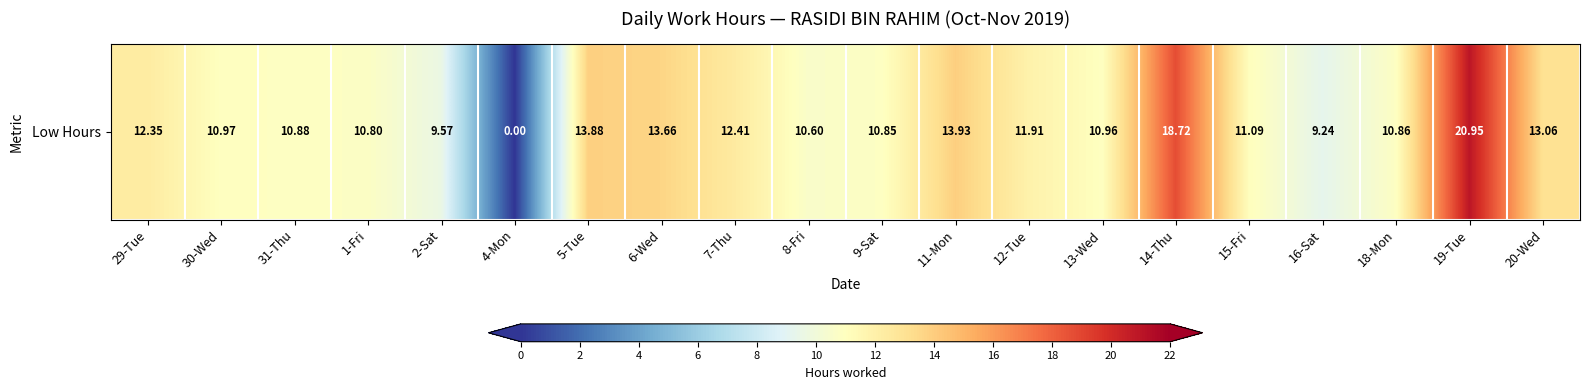

Rank the categories by value from highest to lowest.

19-Tue, 14-Thu, 11-Mon, 5-Tue, 6-Wed, 20-Wed, 7-Thu, 29-Tue, 12-Tue, 15-Fri, 30-Wed, 13-Wed, 31-Thu, 18-Mon, 9-Sat, 1-Fri, 8-Fri, 2-Sat, 16-Sat, 4-Mon